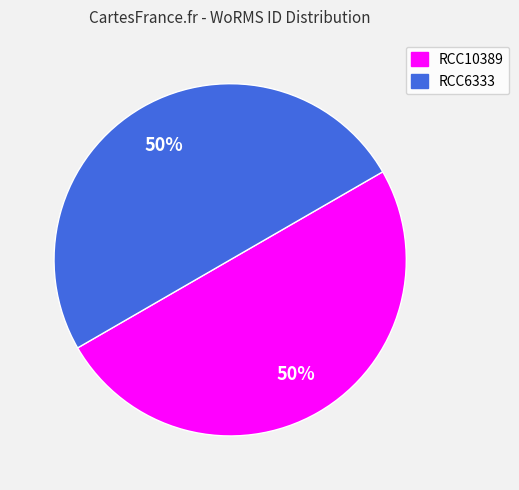

Is it true that RCC6333 is 39% of the pie?

False